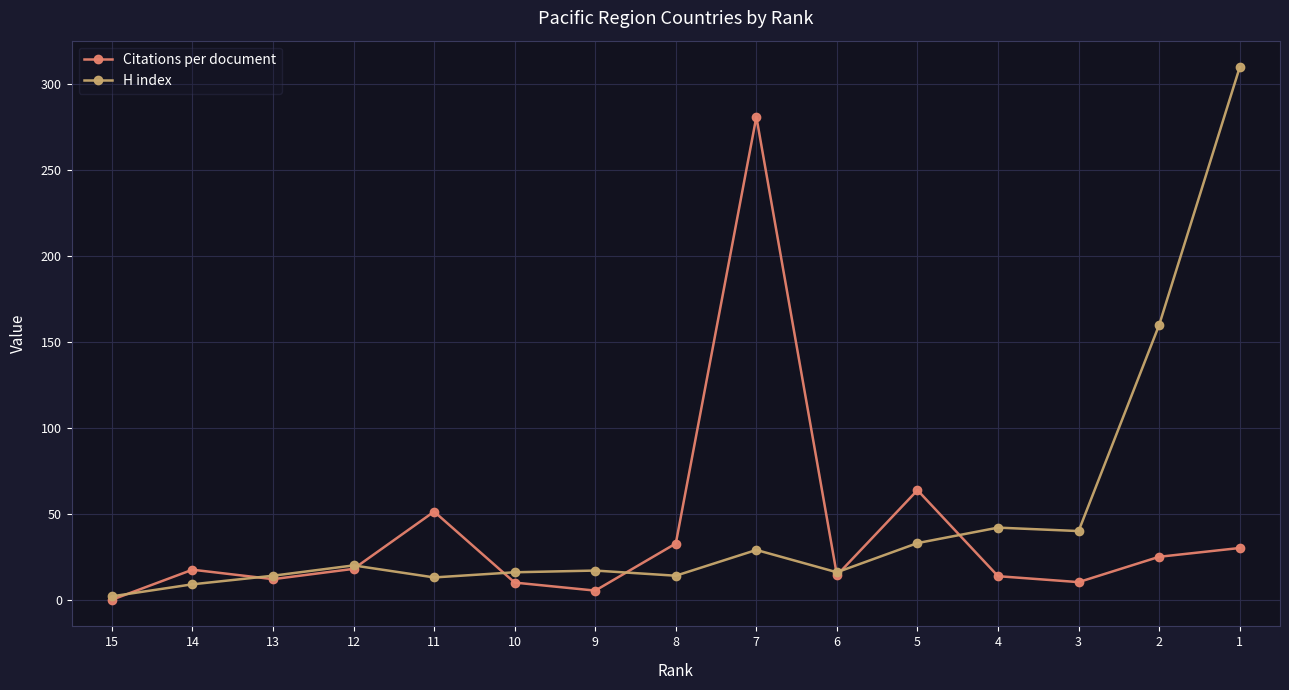

What is the difference between the maximum and minimum values in the Citations per document series?

281.1